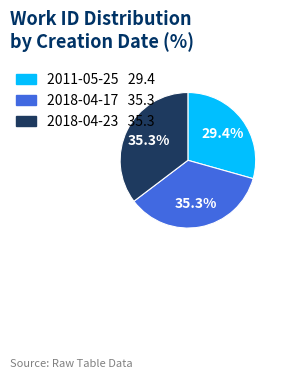

Does any single category account for the majority?

No